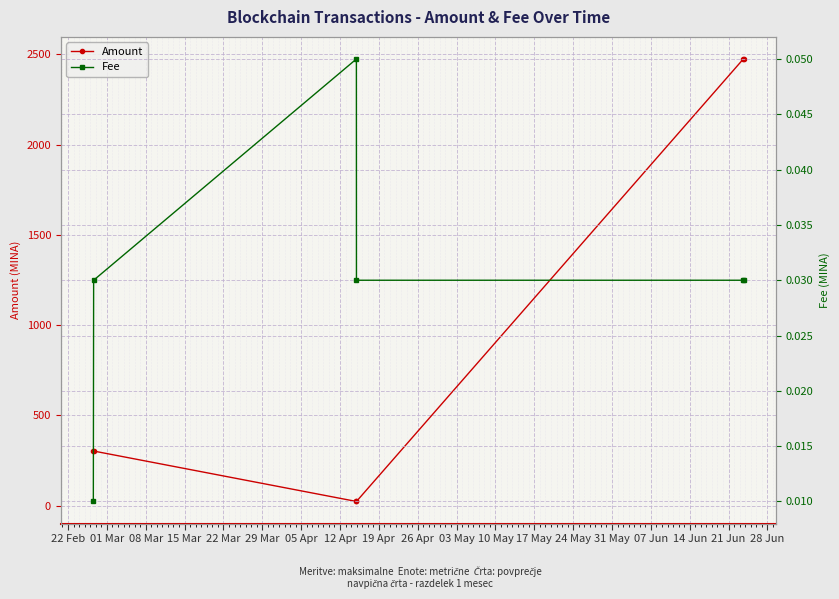

True or false: Fee and Amount intersect in this chart.

False